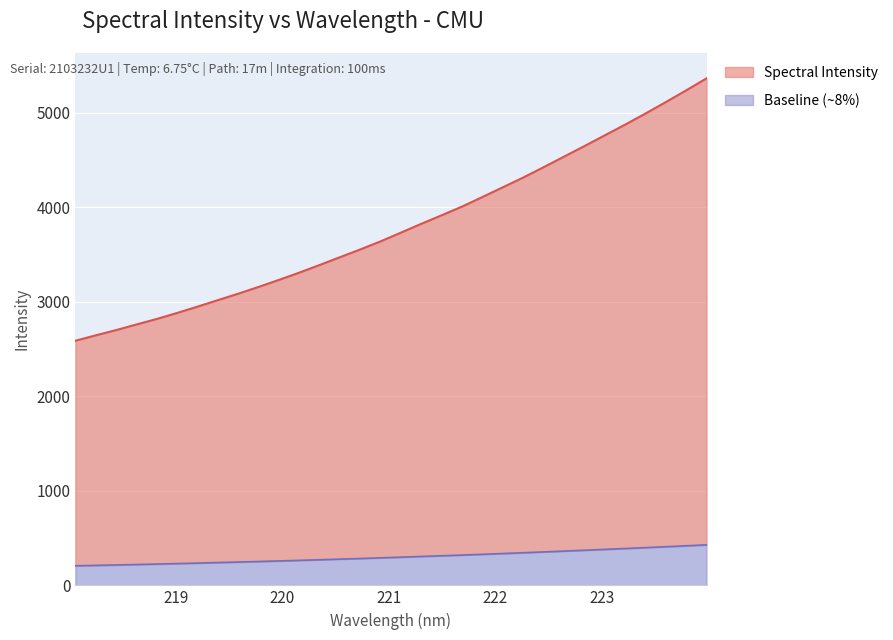

List the labels in order of value, largest first.

223.9802, 223.7895, 223.5987, 223.408, 223.2172, 223.0264, 222.8355, 222.6447, 222.4538, 222.263, 222.0721, 221.8812, 221.6902, 221.4993, 221.3083, 221.1174, 220.9264, 220.7354, 220.5444, 220.3533, 220.1623, 219.9712, 219.7801, 219.589, 219.3979, 219.2067, 219.0156, 218.8244, 218.6332, 218.442, 218.2508, 218.0596